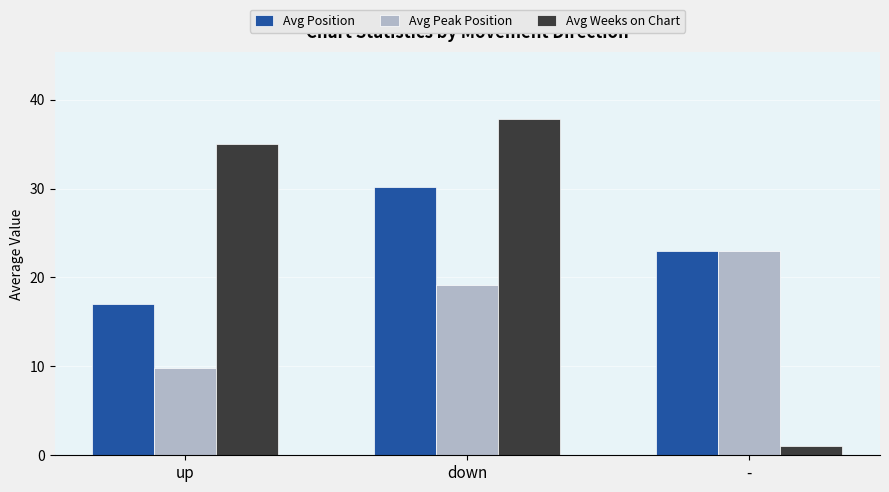

What is the sum of all Avg Weeks on Chart values?

73.8